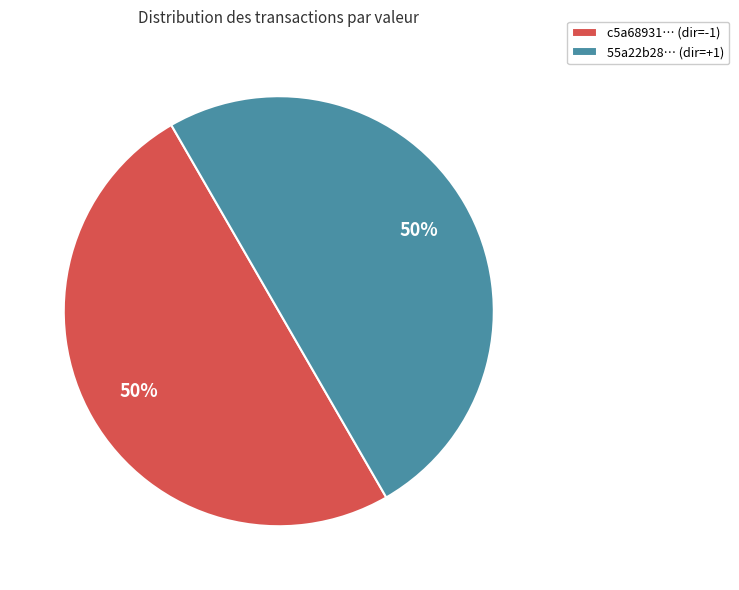

Is the sum of c5a68931… (dir=-1) and 55a22b28… (dir=+1) greater than half?

Yes